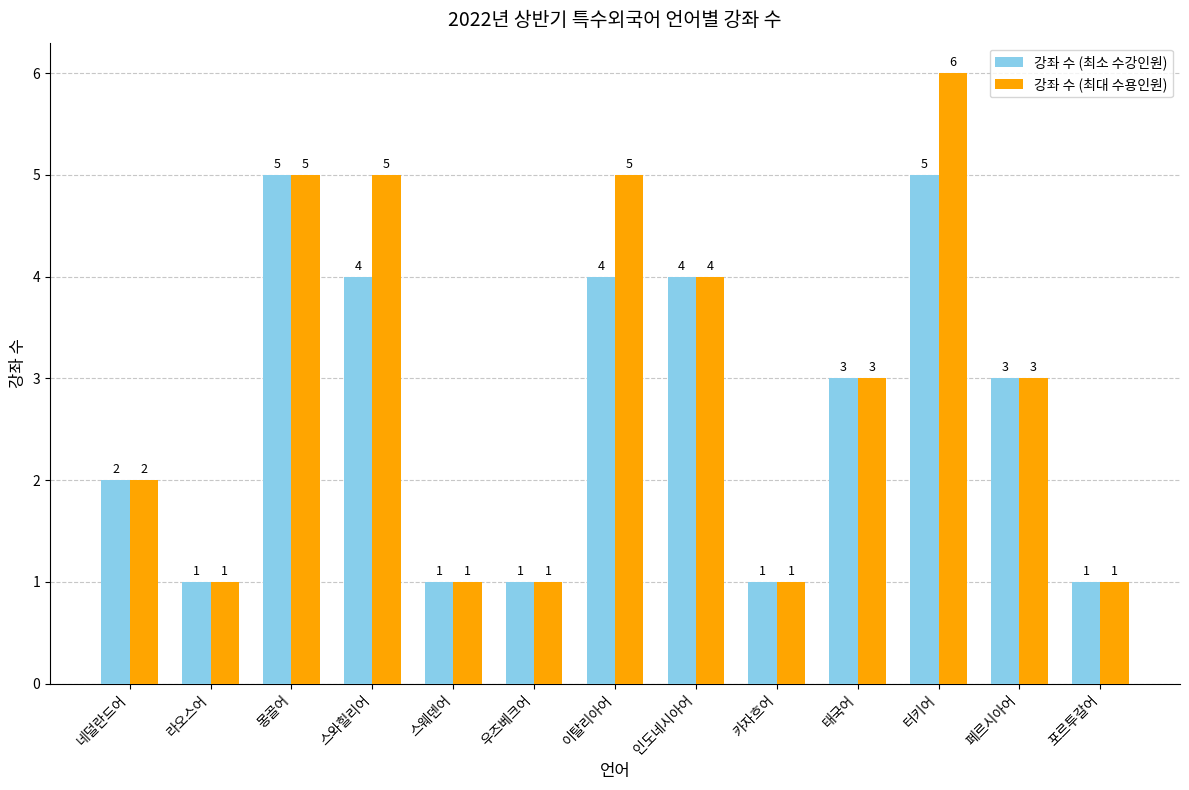

What is the approximate value of 강좌 수 (최대 수용인원) at 인도네시아어?

4